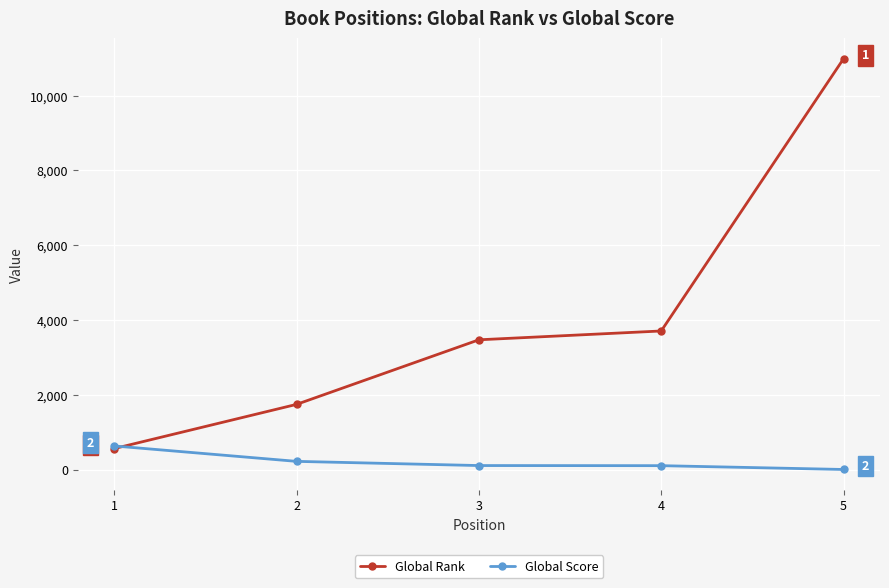

What is the sum of all Global Rank values?

20471